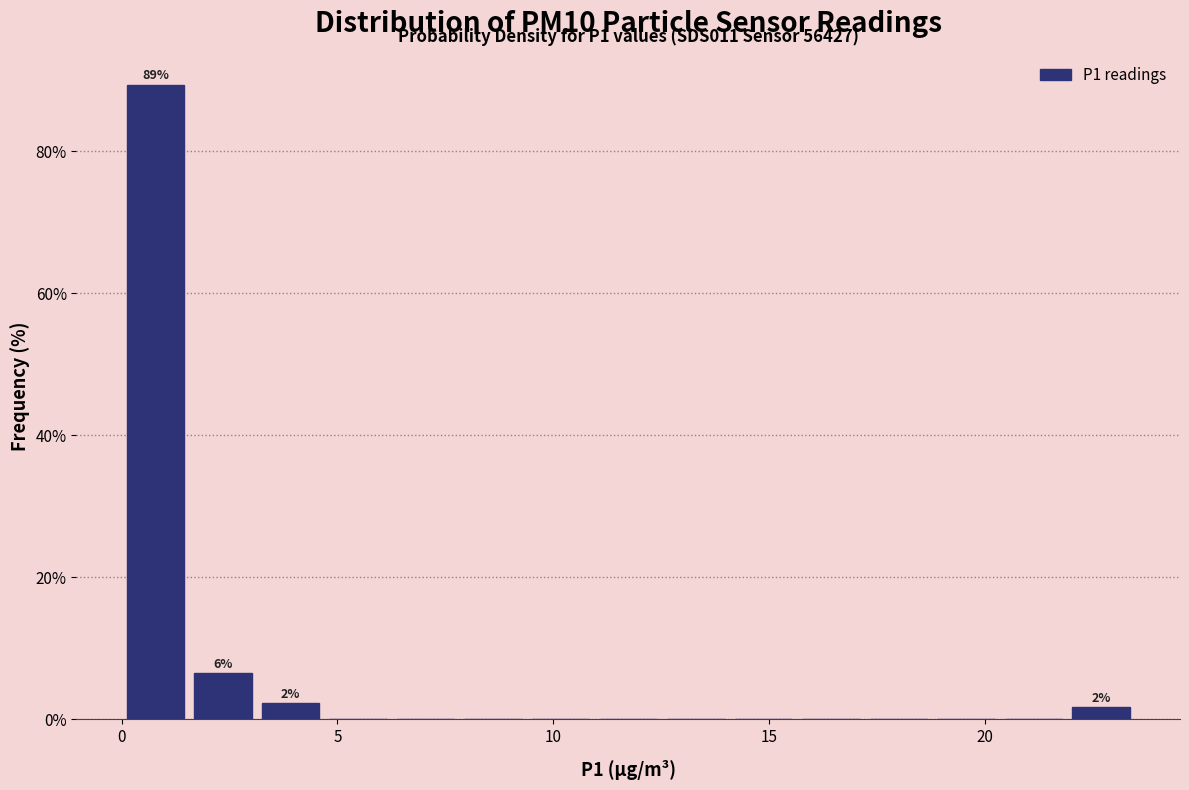

Read against the x-axis, roughly where is the centre of the tallest bar?

1.0